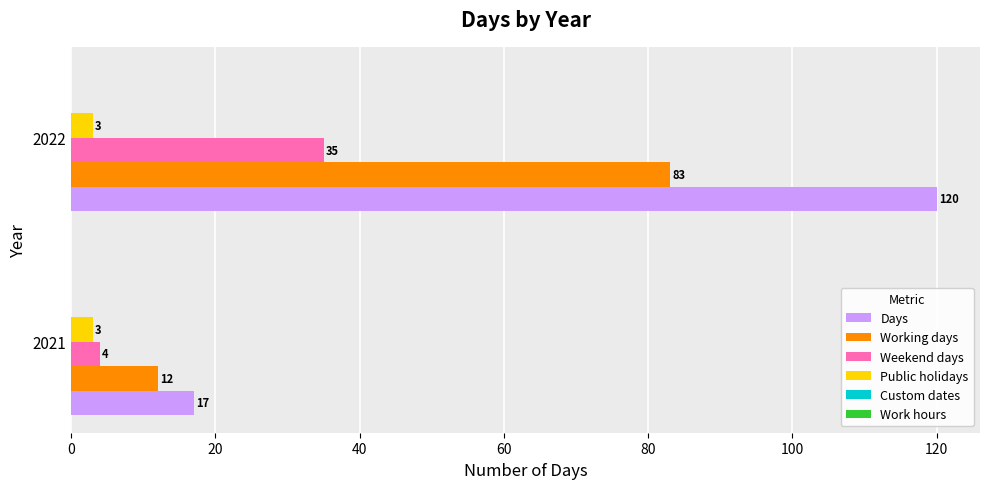

What is the maximum value for Working days?

83